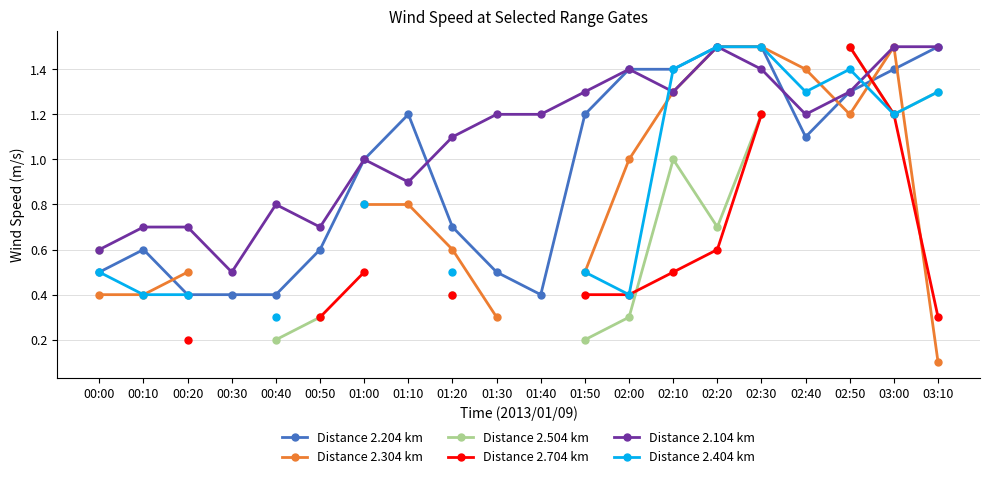

How many data points does each series have?

20